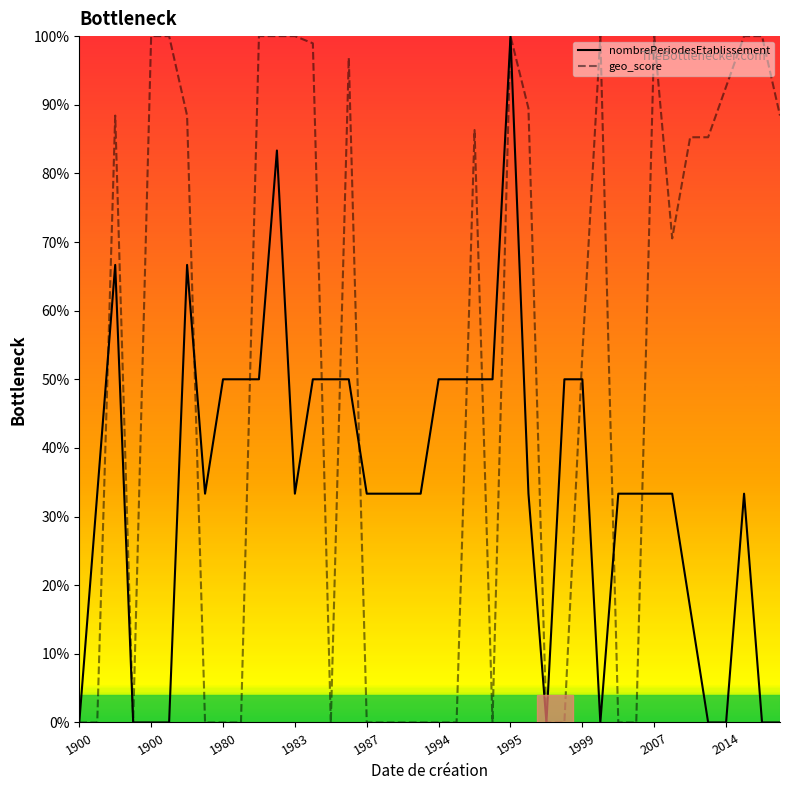

Does the chart display data point markers on the line(s)?

No